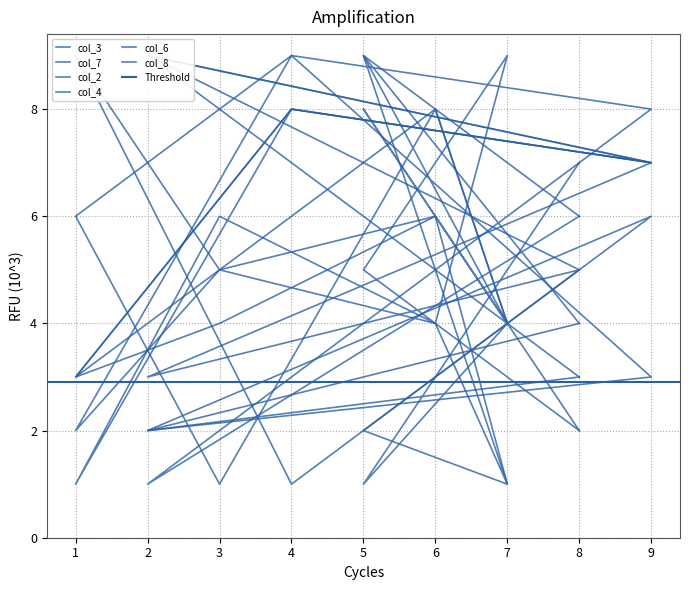

The col_6 series shows 3 at 8. True or false?

True